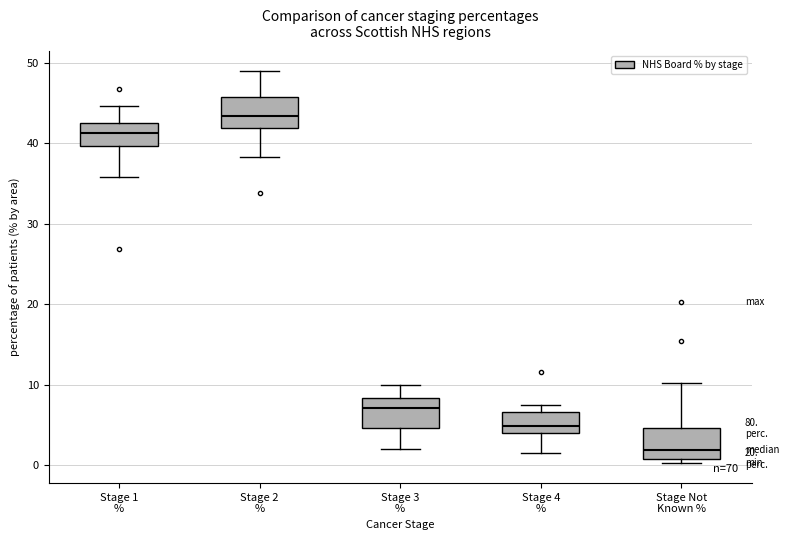

Reading left to right, read every box against the y-axis: the position of its median line, the range the box covers, and the ends of its whiskers. The values are not printed on the chart, so give them approximately, as read against the axis.

Stage 1 %: median 41, box 40 to 42, whiskers 36 to 45
Stage 2 %: median 43, box 42 to 46, whiskers 38 to 49
Stage 3 %: median 7, box 5 to 8, whiskers 2 to 10
Stage 4 %: median 5, box 4 to 7, whiskers 2 to 8
Stage Not Known %: median 2, box 1 to 5, whiskers 0 to 10